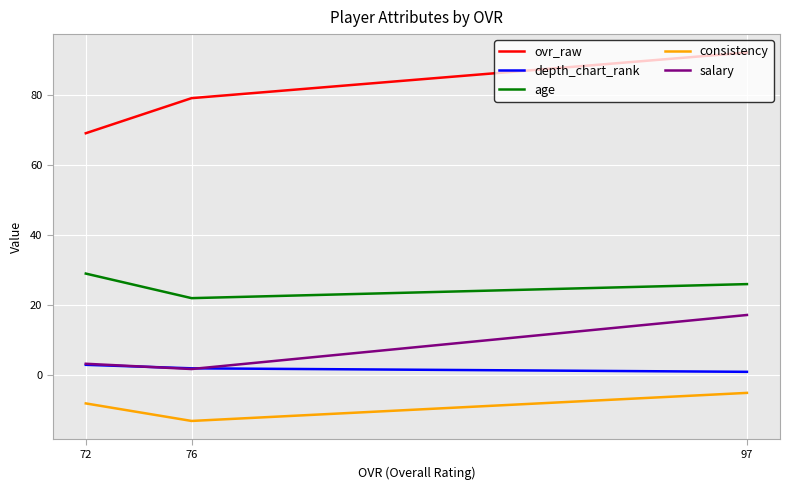

Is this an area chart (filled region under the line)?

No